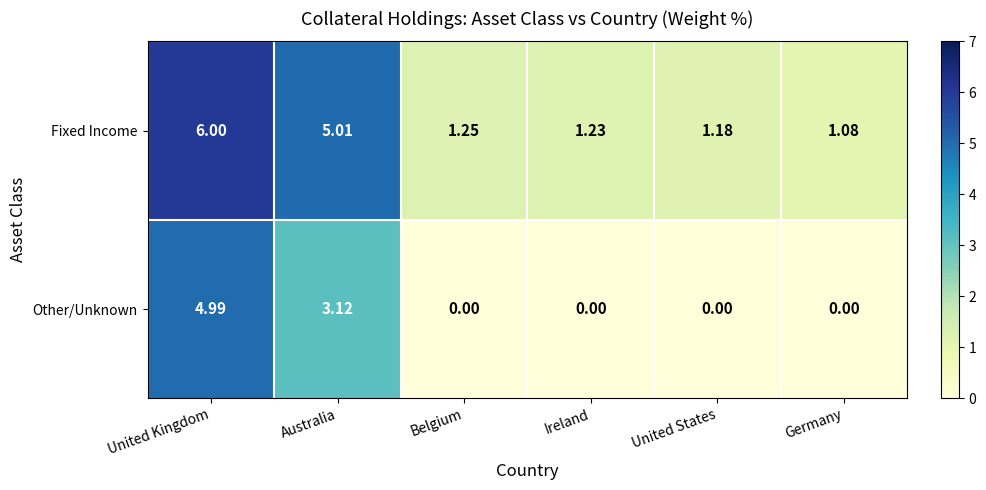

At which label is Other/Unknown closest to 2?

Australia